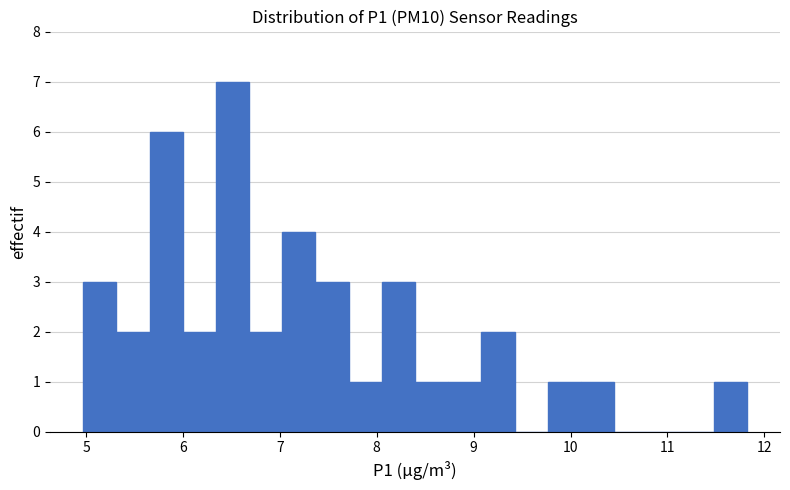

Around what value on the x-axis is the tallest bar? Give the approximate position of its centre, as read against the axis.

6.5